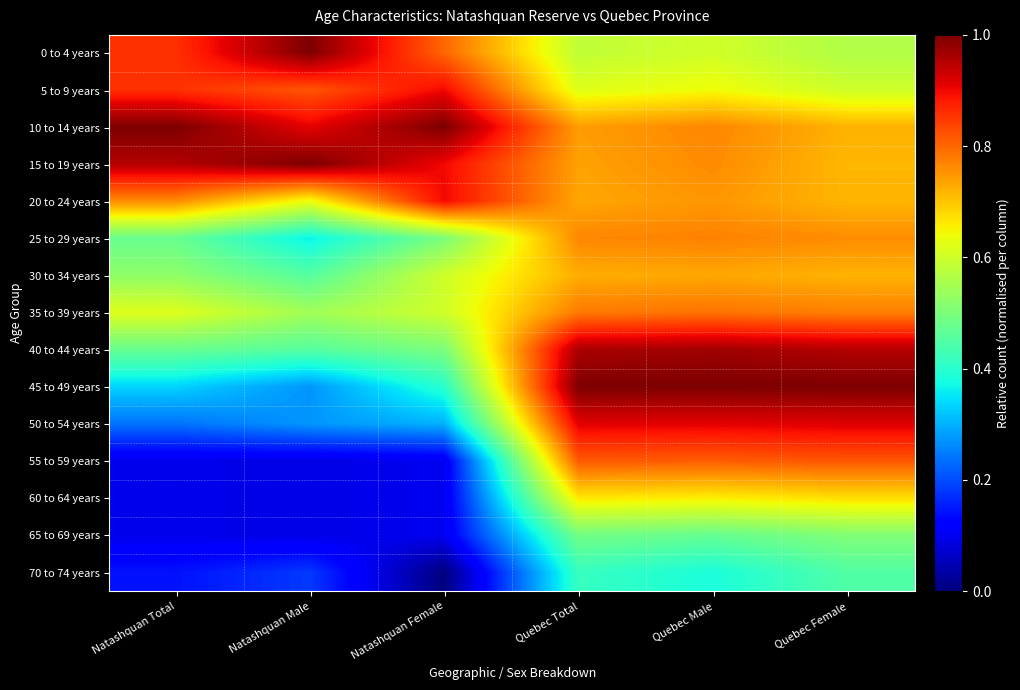

Which series changed the most between Natashquan Total and Quebec Female?

55 to 59 years